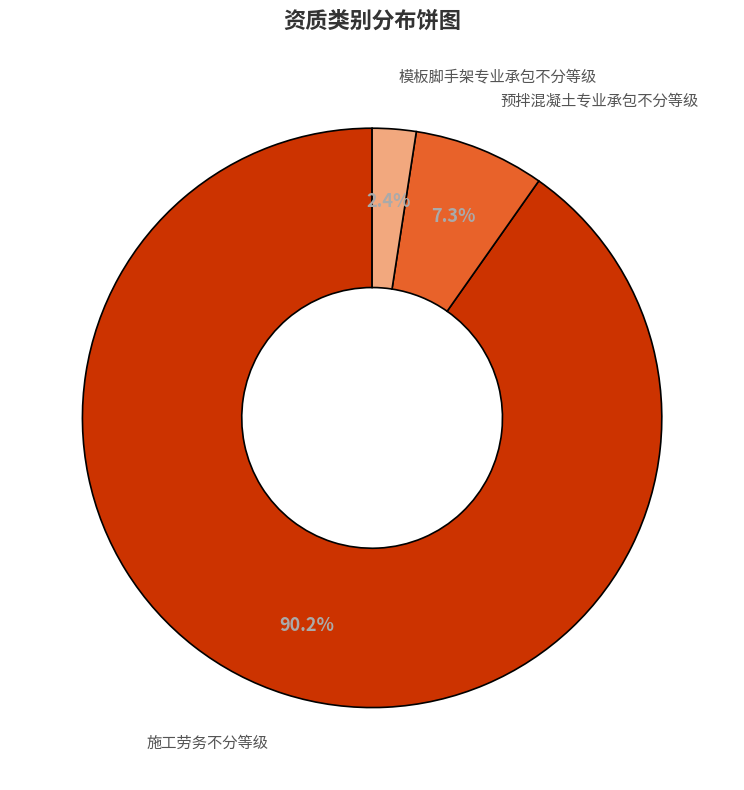

Between 模板脚手架专业承包不分等级 and 施工劳务不分等级, which is larger?

施工劳务不分等级